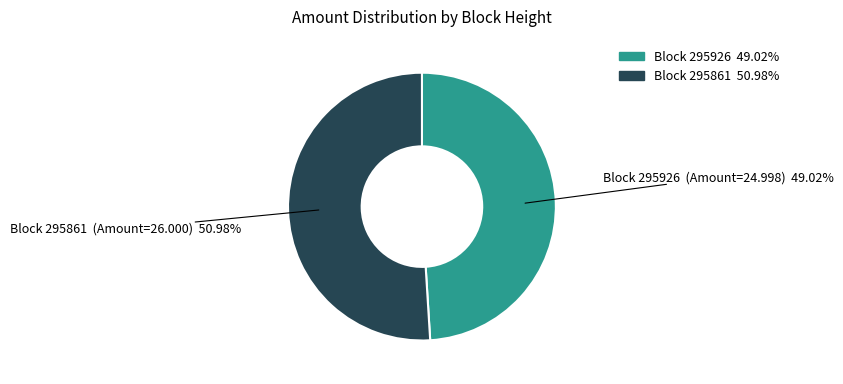

Is there any slice that represents more than half of the pie?

Yes